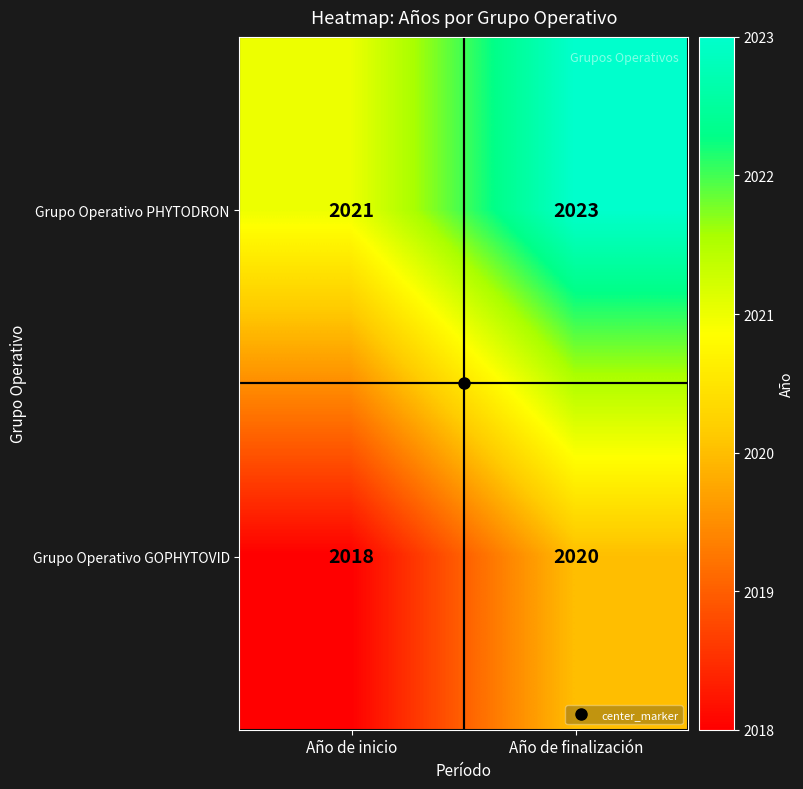

Which label corresponds to the smallest value in the chart?

Año de inicio